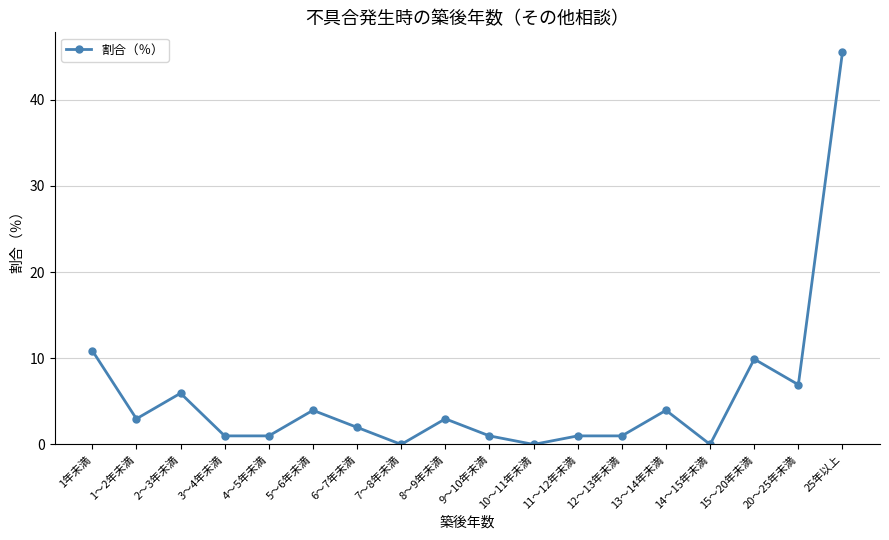

At which category does the chart reach its peak across all series?

25年以上